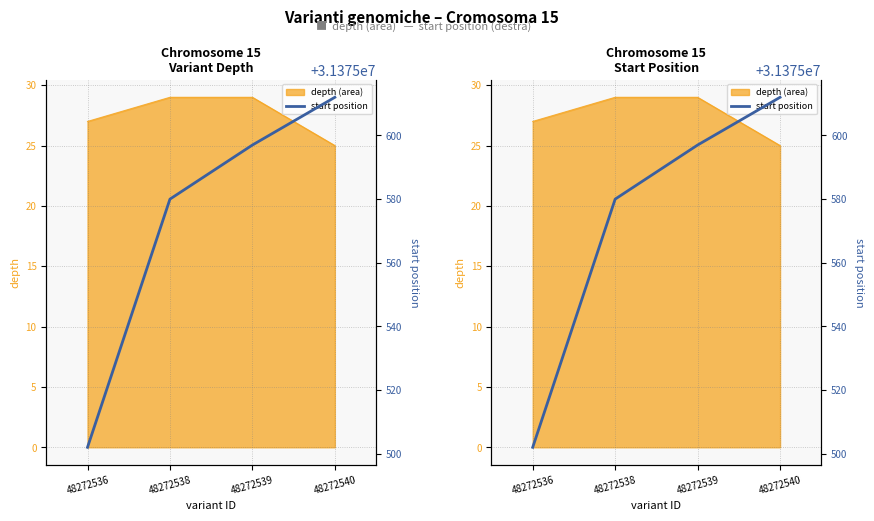

What is the sum of all values?

125502291